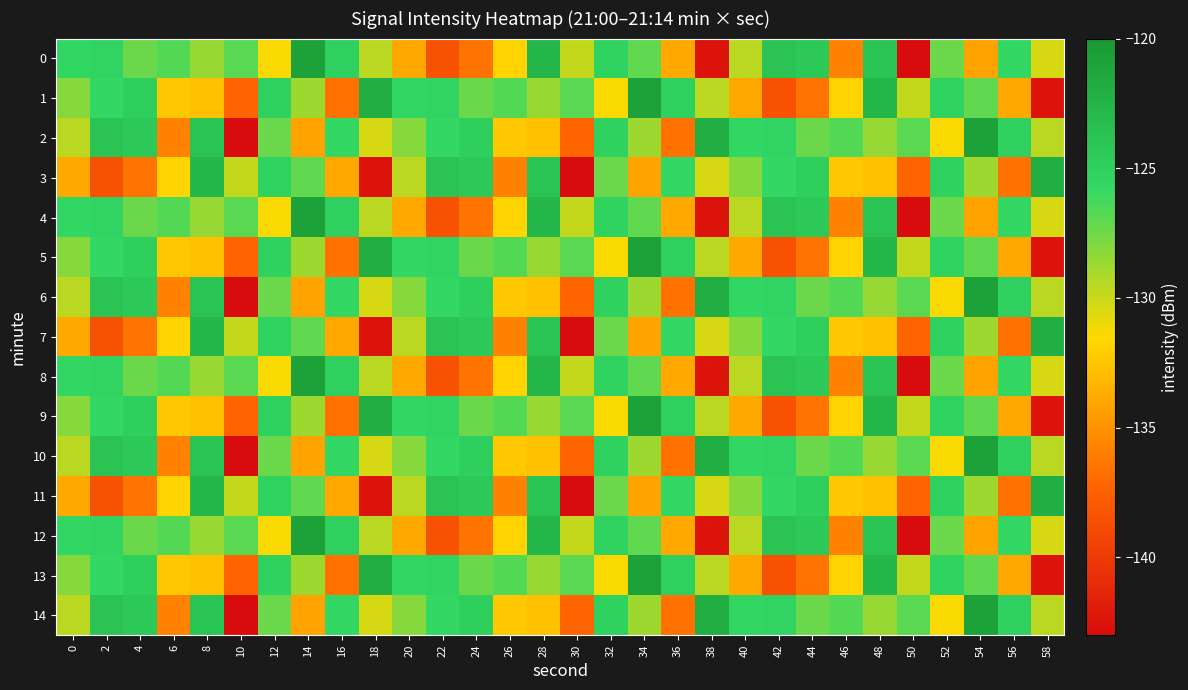

Reading left to right, what are all the values shown in this chart?

0: 0=-125.6	2=-125.3	4=-127.3	6=-126.7	8=-128.6	10=-126.9	12=-131.3	14=-120.8	16=-125.0	18=-129.6	20=-133.9	22=-138.4	24=-136.6	26=-131.8	28=-122.7	30=-129.8	32=-125.1	34=-127.0	36=-133.9	38=-142.5	40=-129.6	42=-123.9	44=-124.3	46=-135.7	48=-123.9	50=-142.9	52=-127.3	54=-134.1	56=-125.6	58=-130.4
1: 0=-128.1	2=-125.6	4=-124.9	6=-132.3	8=-132.7	10=-137.3	12=-125.1	14=-128.8	16=-136.6	18=-121.9	20=-125.6	22=-125.3	24=-127.3	26=-126.7	28=-128.6	30=-126.9	32=-131.3	34=-120.8	36=-125.0	38=-129.6	40=-133.9	42=-138.4	44=-136.6	46=-131.8	48=-122.7	50=-129.8	52=-125.1	54=-127.0	56=-133.9	58=-142.5
2: 0=-129.6	2=-123.9	4=-124.3	6=-135.7	8=-123.9	10=-142.9	12=-127.3	14=-134.1	16=-125.6	18=-130.4	20=-128.1	22=-125.6	24=-124.9	26=-132.3	28=-132.7	30=-137.3	32=-125.1	34=-128.8	36=-136.6	38=-121.9	40=-125.6	42=-125.3	44=-127.3	46=-126.7	48=-128.6	50=-126.9	52=-131.3	54=-120.8	56=-125.0	58=-129.6
3: 0=-133.9	2=-138.4	4=-136.6	6=-131.8	8=-122.7	10=-129.8	12=-125.1	14=-127.0	16=-133.9	18=-142.5	20=-129.6	22=-123.9	24=-124.3	26=-135.7	28=-123.9	30=-142.9	32=-127.3	34=-134.1	36=-125.6	38=-130.4	40=-128.1	42=-125.6	44=-124.9	46=-132.3	48=-132.7	50=-137.3	52=-125.1	54=-128.8	56=-136.6	58=-121.9
4: 0=-125.6	2=-125.3	4=-127.3	6=-126.7	8=-128.6	10=-126.9	12=-131.3	14=-120.8	16=-125.0	18=-129.6	20=-133.9	22=-138.4	24=-136.6	26=-131.8	28=-122.7	30=-129.8	32=-125.1	34=-127.0	36=-133.9	38=-142.5	40=-129.6	42=-123.9	44=-124.3	46=-135.7	48=-123.9	50=-142.9	52=-127.3	54=-134.1	56=-125.6	58=-130.4
5: 0=-128.1	2=-125.6	4=-124.9	6=-132.3	8=-132.7	10=-137.3	12=-125.1	14=-128.8	16=-136.6	18=-121.9	20=-125.6	22=-125.3	24=-127.3	26=-126.7	28=-128.6	30=-126.9	32=-131.3	34=-120.8	36=-125.0	38=-129.6	40=-133.9	42=-138.4	44=-136.6	46=-131.8	48=-122.7	50=-129.8	52=-125.1	54=-127.0	56=-133.9	58=-142.5
6: 0=-129.6	2=-123.9	4=-124.3	6=-135.7	8=-123.9	10=-142.9	12=-127.3	14=-134.1	16=-125.6	18=-130.4	20=-128.1	22=-125.6	24=-124.9	26=-132.3	28=-132.7	30=-137.3	32=-125.1	34=-128.8	36=-136.6	38=-121.9	40=-125.6	42=-125.3	44=-127.3	46=-126.7	48=-128.6	50=-126.9	52=-131.3	54=-120.8	56=-125.0	58=-129.6
7: 0=-133.9	2=-138.4	4=-136.6	6=-131.8	8=-122.7	10=-129.8	12=-125.1	14=-127.0	16=-133.9	18=-142.5	20=-129.6	22=-123.9	24=-124.3	26=-135.7	28=-123.9	30=-142.9	32=-127.3	34=-134.1	36=-125.6	38=-130.4	40=-128.1	42=-125.6	44=-124.9	46=-132.3	48=-132.7	50=-137.3	52=-125.1	54=-128.8	56=-136.6	58=-121.9
8: 0=-125.6	2=-125.3	4=-127.3	6=-126.7	8=-128.6	10=-126.9	12=-131.3	14=-120.8	16=-125.0	18=-129.6	20=-133.9	22=-138.4	24=-136.6	26=-131.8	28=-122.7	30=-129.8	32=-125.1	34=-127.0	36=-133.9	38=-142.5	40=-129.6	42=-123.9	44=-124.3	46=-135.7	48=-123.9	50=-142.9	52=-127.3	54=-134.1	56=-125.6	58=-130.4
9: 0=-128.1	2=-125.6	4=-124.9	6=-132.3	8=-132.7	10=-137.3	12=-125.1	14=-128.8	16=-136.6	18=-121.9	20=-125.6	22=-125.3	24=-127.3	26=-126.7	28=-128.6	30=-126.9	32=-131.3	34=-120.8	36=-125.0	38=-129.6	40=-133.9	42=-138.4	44=-136.6	46=-131.8	48=-122.7	50=-129.8	52=-125.1	54=-127.0	56=-133.9	58=-142.5
10: 0=-129.6	2=-123.9	4=-124.3	6=-135.7	8=-123.9	10=-142.9	12=-127.3	14=-134.1	16=-125.6	18=-130.4	20=-128.1	22=-125.6	24=-124.9	26=-132.3	28=-132.7	30=-137.3	32=-125.1	34=-128.8	36=-136.6	38=-121.9	40=-125.6	42=-125.3	44=-127.3	46=-126.7	48=-128.6	50=-126.9	52=-131.3	54=-120.8	56=-125.0	58=-129.6
11: 0=-133.9	2=-138.4	4=-136.6	6=-131.8	8=-122.7	10=-129.8	12=-125.1	14=-127.0	16=-133.9	18=-142.5	20=-129.6	22=-123.9	24=-124.3	26=-135.7	28=-123.9	30=-142.9	32=-127.3	34=-134.1	36=-125.6	38=-130.4	40=-128.1	42=-125.6	44=-124.9	46=-132.3	48=-132.7	50=-137.3	52=-125.1	54=-128.8	56=-136.6	58=-121.9
12: 0=-125.6	2=-125.3	4=-127.3	6=-126.7	8=-128.6	10=-126.9	12=-131.3	14=-120.8	16=-125.0	18=-129.6	20=-133.9	22=-138.4	24=-136.6	26=-131.8	28=-122.7	30=-129.8	32=-125.1	34=-127.0	36=-133.9	38=-142.5	40=-129.6	42=-123.9	44=-124.3	46=-135.7	48=-123.9	50=-142.9	52=-127.3	54=-134.1	56=-125.6	58=-130.4
13: 0=-128.1	2=-125.6	4=-124.9	6=-132.3	8=-132.7	10=-137.3	12=-125.1	14=-128.8	16=-136.6	18=-121.9	20=-125.6	22=-125.3	24=-127.3	26=-126.7	28=-128.6	30=-126.9	32=-131.3	34=-120.8	36=-125.0	38=-129.6	40=-133.9	42=-138.4	44=-136.6	46=-131.8	48=-122.7	50=-129.8	52=-125.1	54=-127.0	56=-133.9	58=-142.5
14: 0=-129.6	2=-123.9	4=-124.3	6=-135.7	8=-123.9	10=-142.9	12=-127.3	14=-134.1	16=-125.6	18=-130.4	20=-128.1	22=-125.6	24=-124.9	26=-132.3	28=-132.7	30=-137.3	32=-125.1	34=-128.8	36=-136.6	38=-121.9	40=-125.6	42=-125.3	44=-127.3	46=-126.7	48=-128.6	50=-126.9	52=-131.3	54=-120.8	56=-125.0	58=-129.6